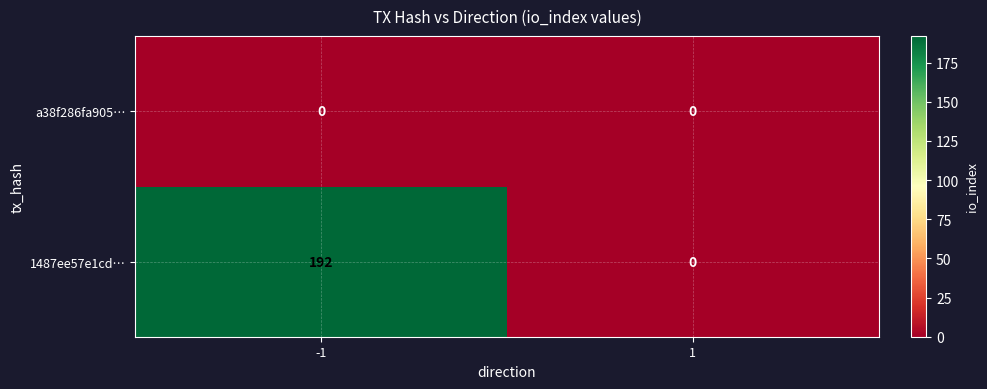

Which series has the largest total across all categories?

1487ee57e1cd…